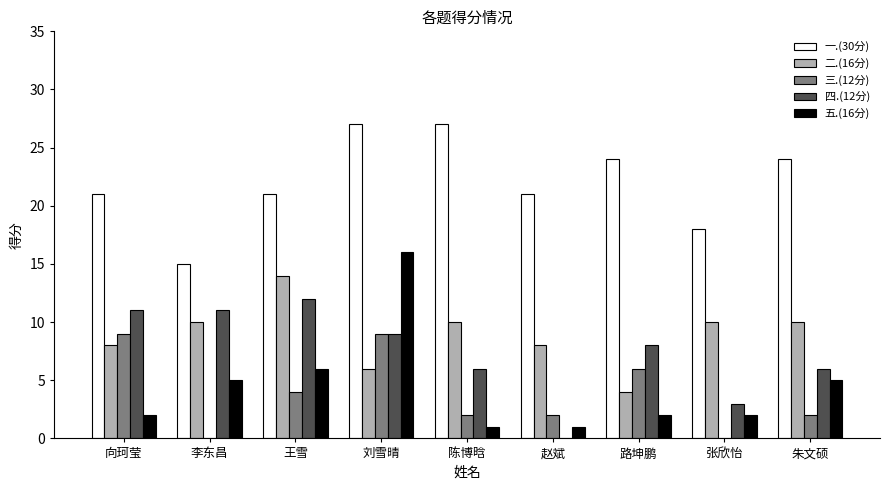

Between 李东昌 and 张欣怡, which series saw the biggest shift?

四.(12分)